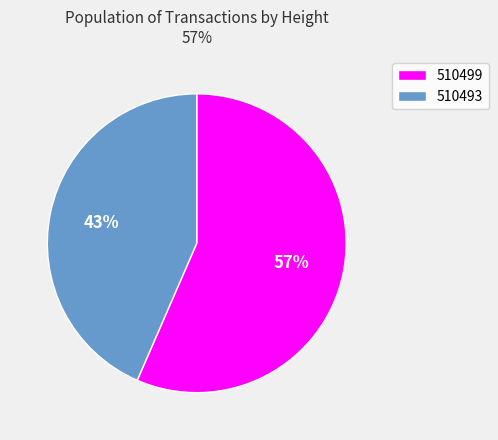

What is the smallest slice in the pie chart?

510493